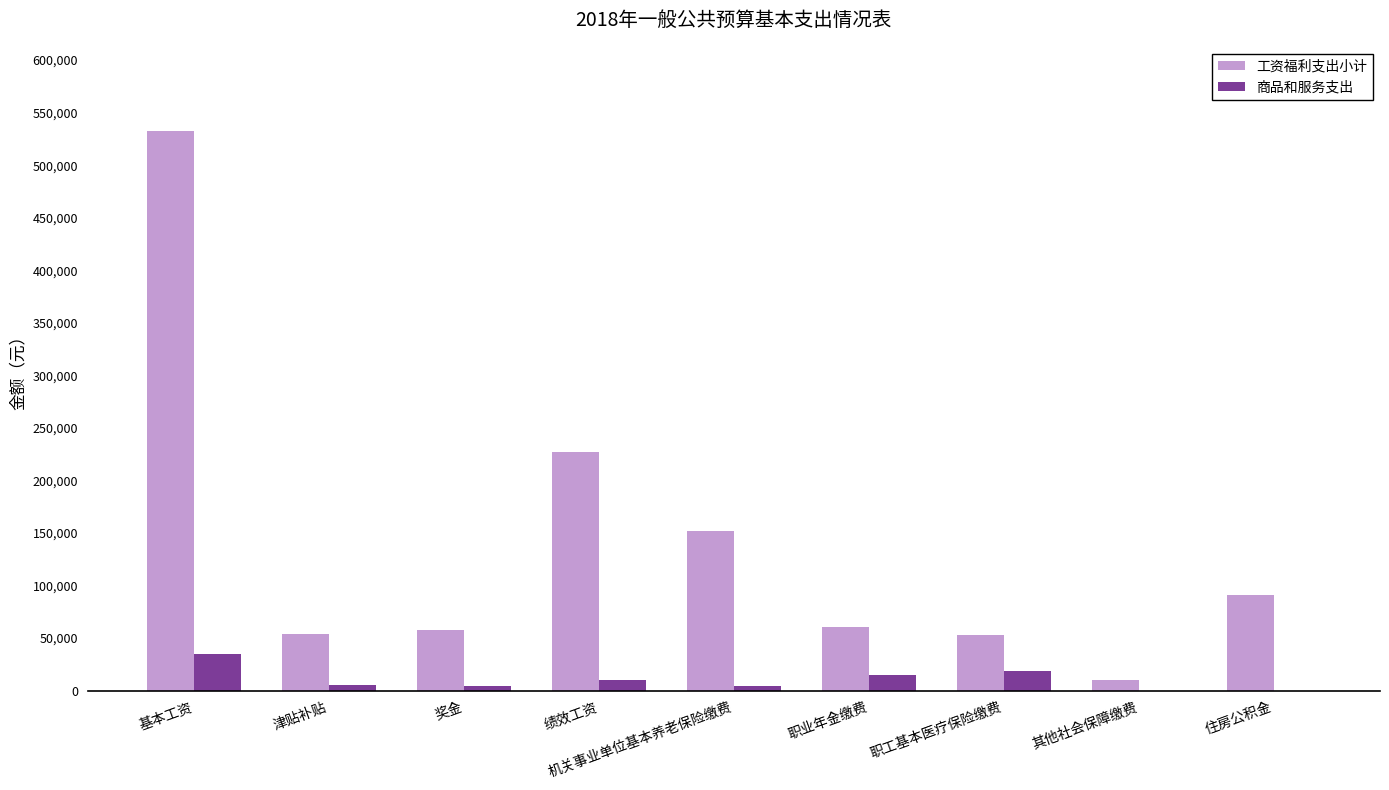

What is the total value across all series at 基本工资?

567668.0